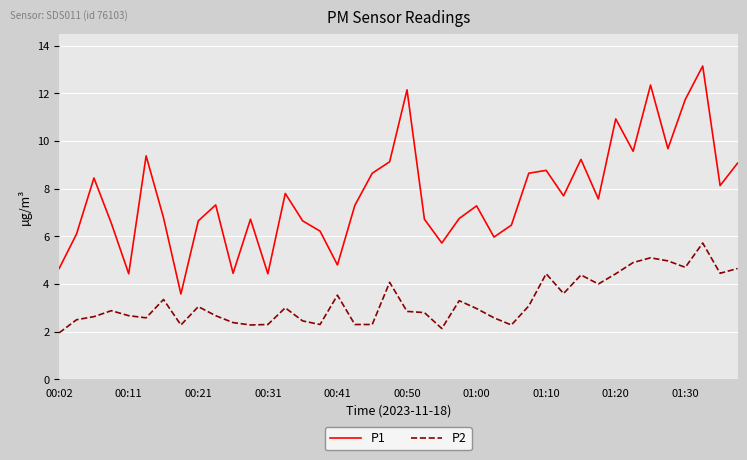

What is the difference between the maximum and minimum values in the P2 series?

3.8